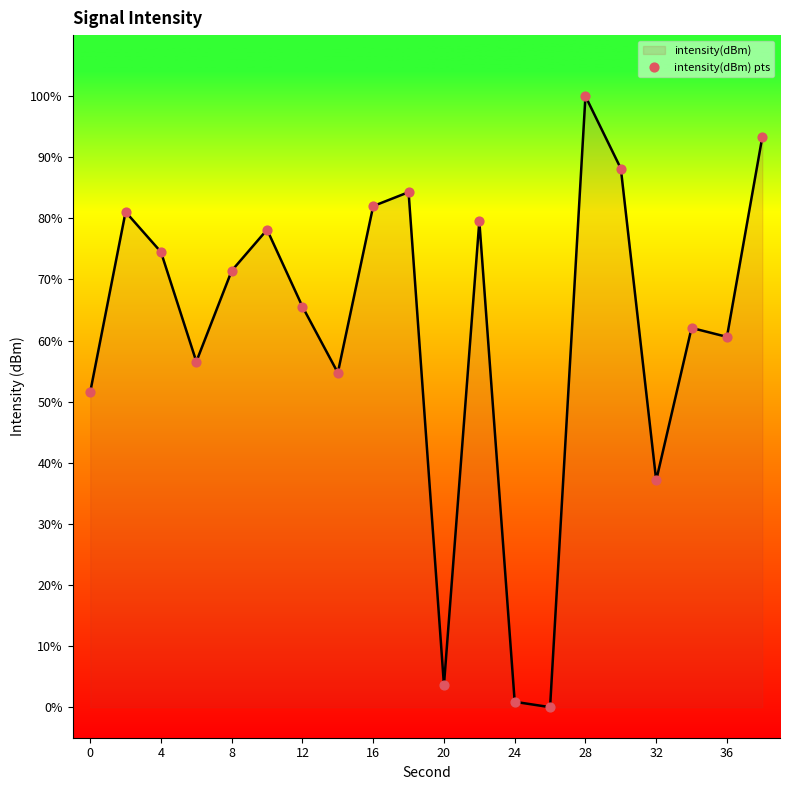

What is the greatest value displayed?

100.0